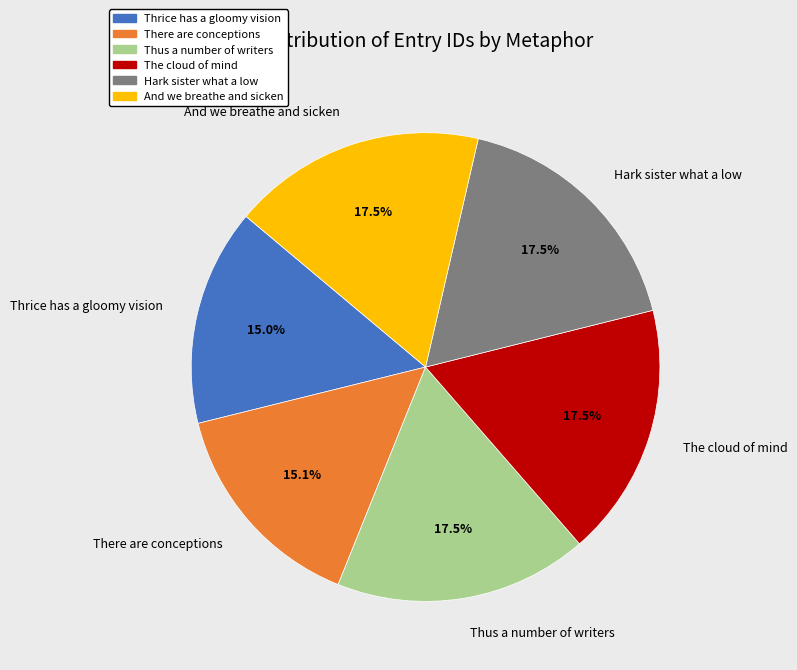

What is the total percentage of There are conceptions and And we breathe and sicken?

32.6%